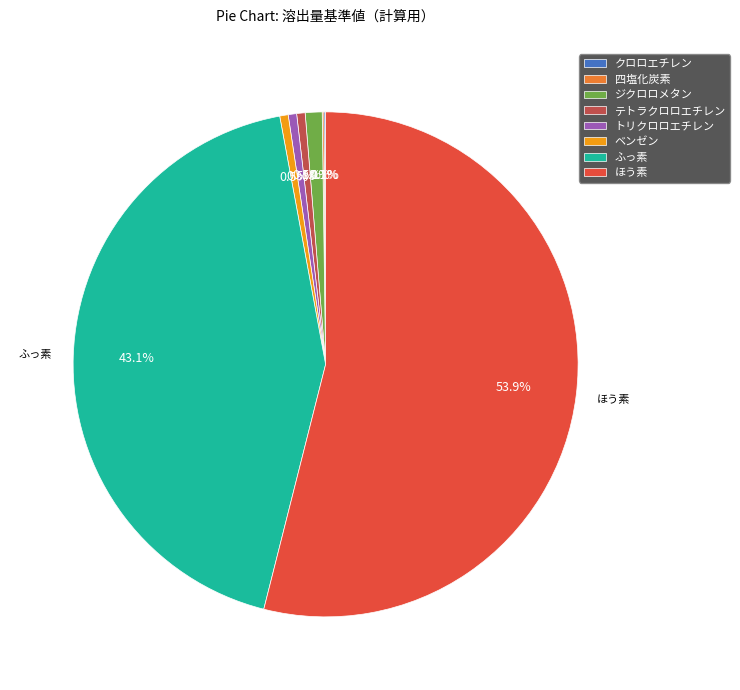

What is the majority slice?

ほう素